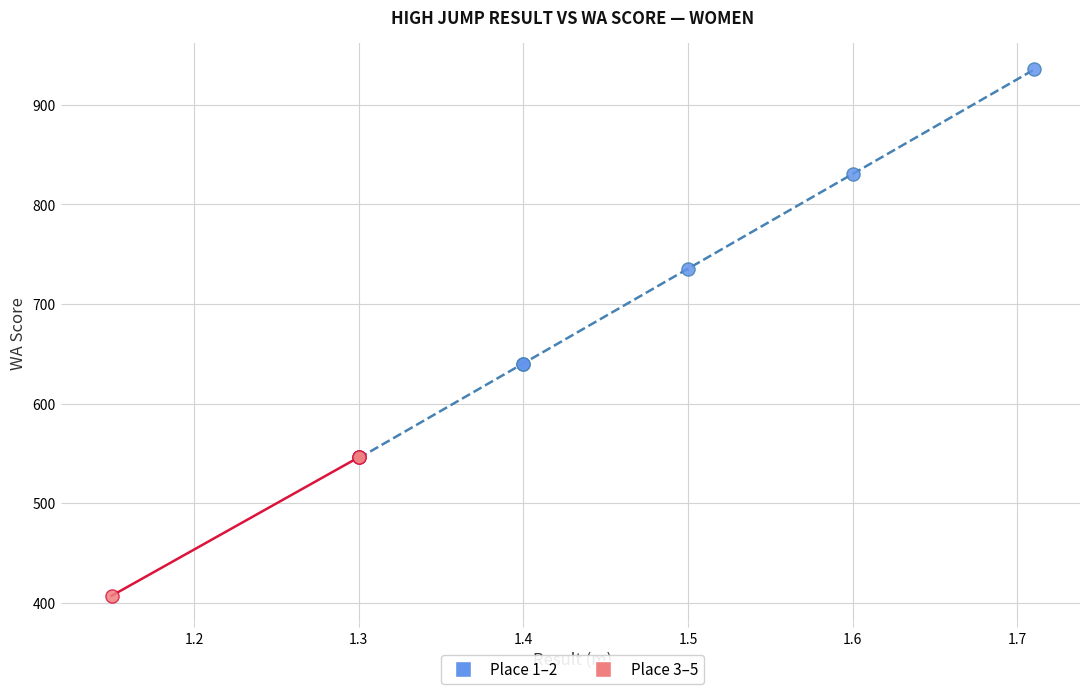

Which series contains the highest Y value?

Place 1–2